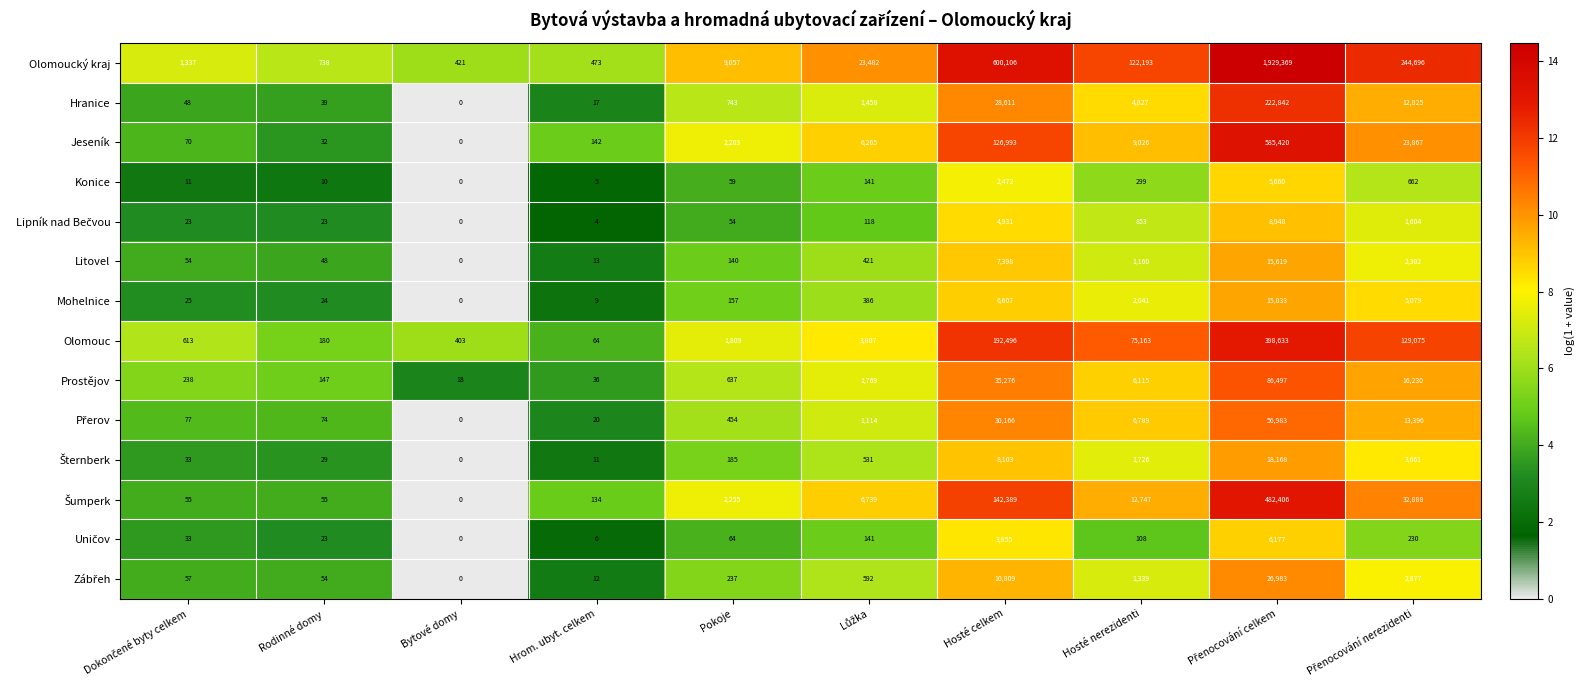

At which label is Mohelnice closest to 7516?

Hosté celkem